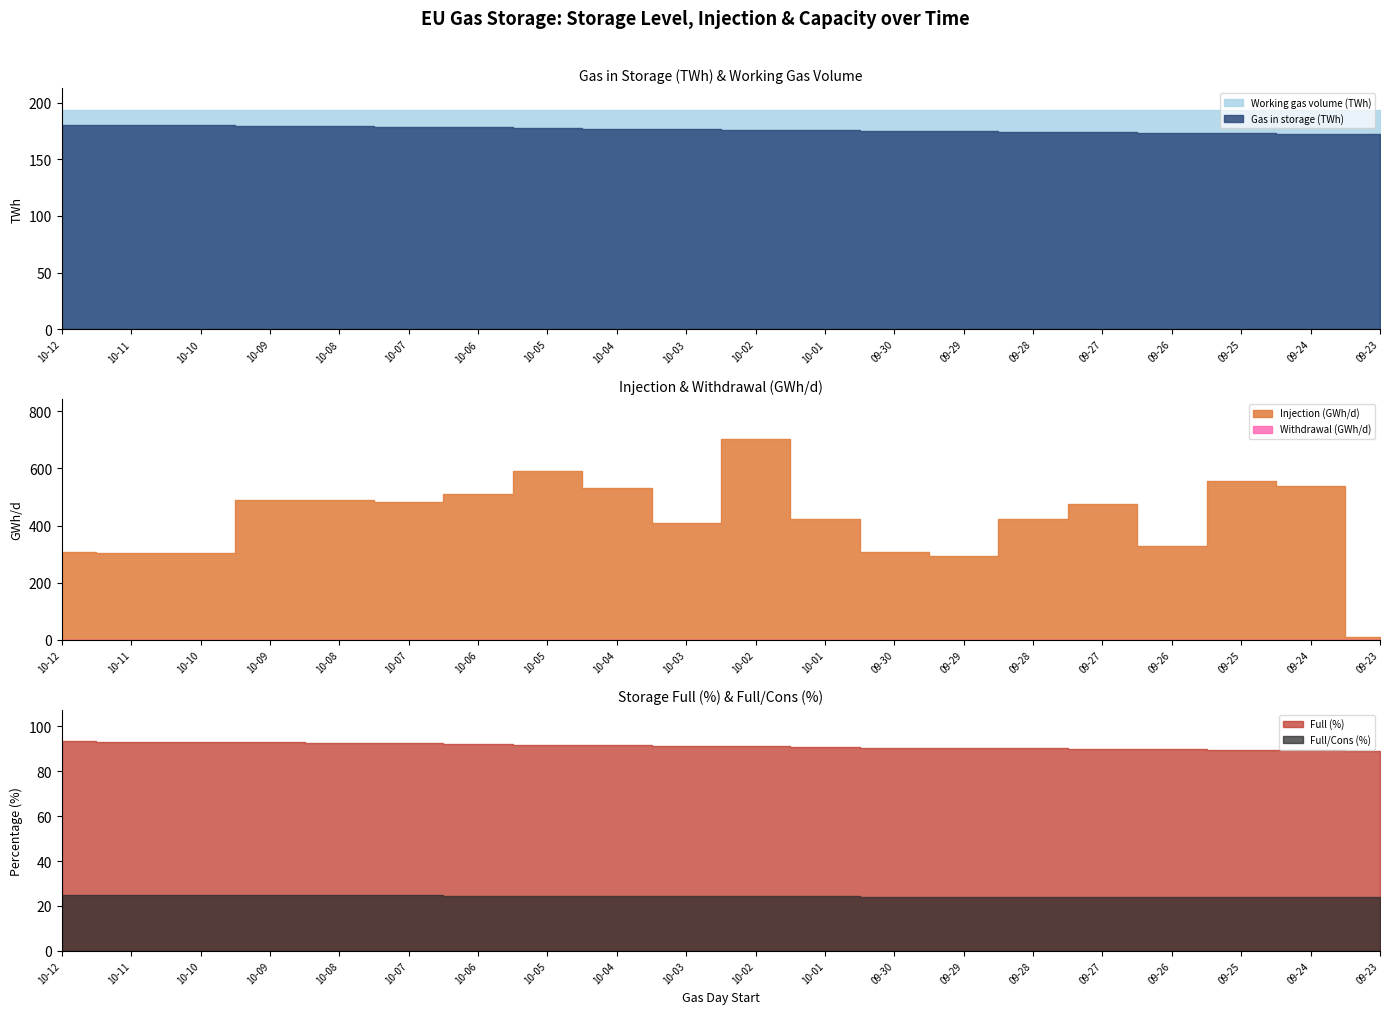

Which category has the highest value in the Full/Cons (%) series?

2022-10-12